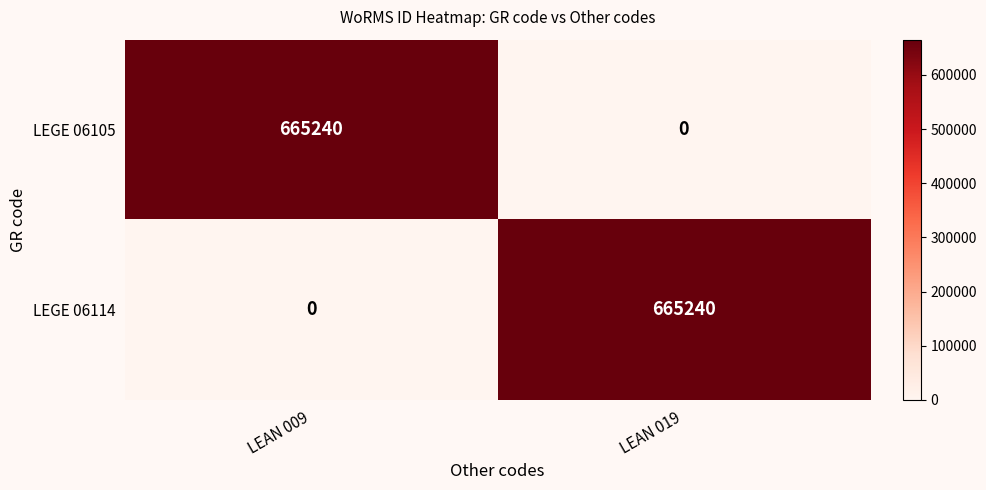

What is the total value across all series at LEAN 009?

665240